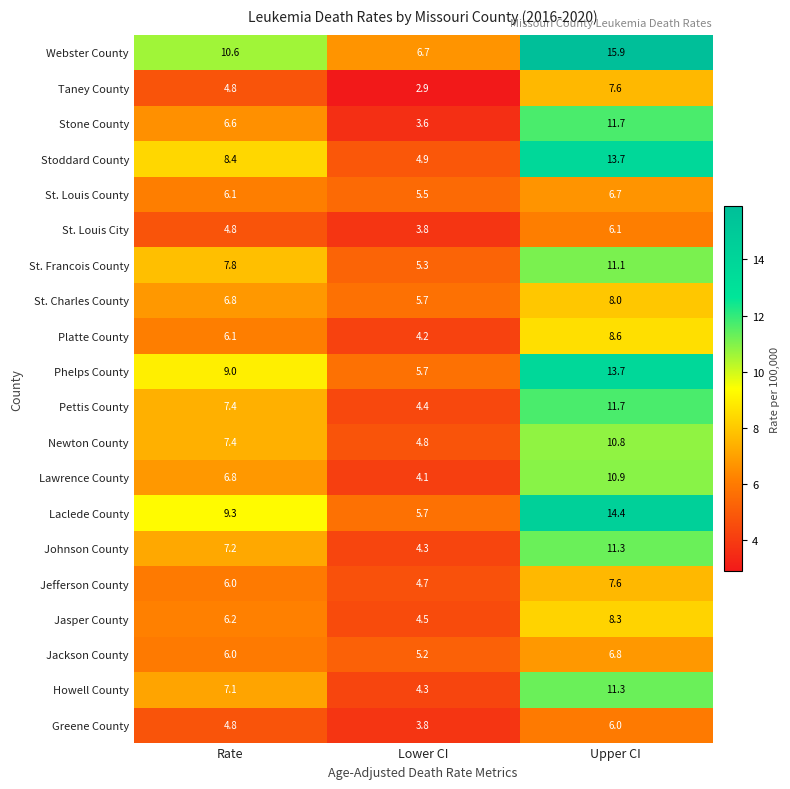

At which category is the sum across all series the highest?

Upper CI